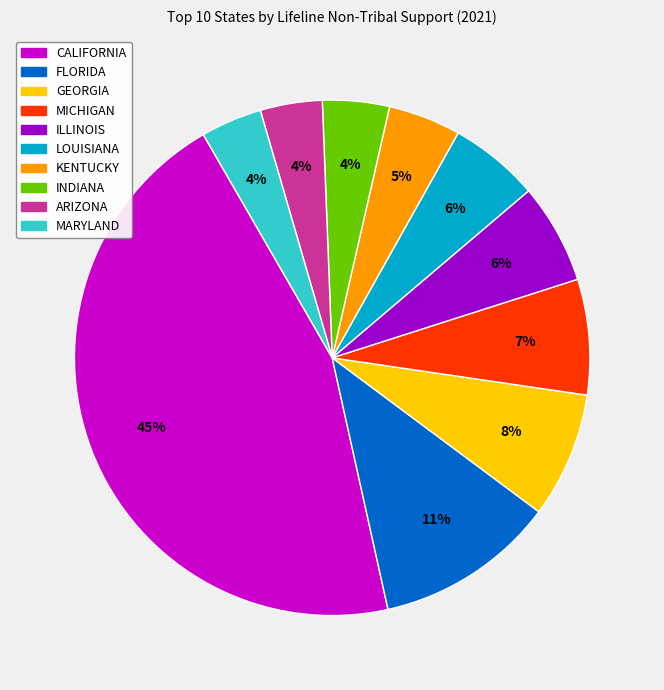

Do MARYLAND and ILLINOIS together represent more than half of the pie?

No